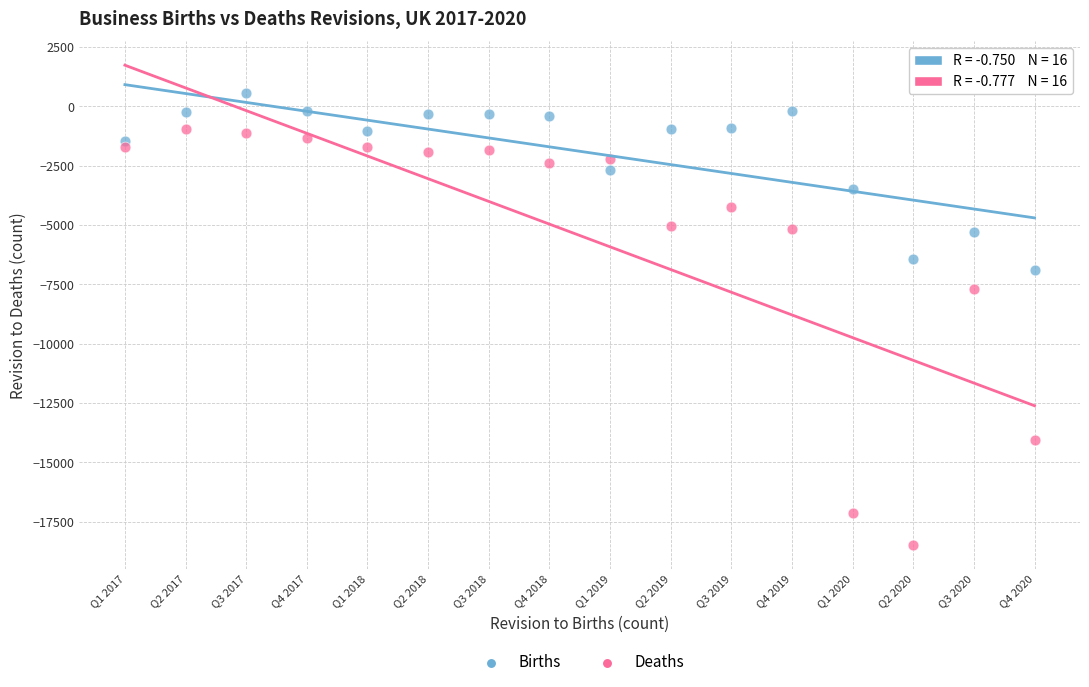

In the Deaths series, what Y value is closest to -9712?

-7700